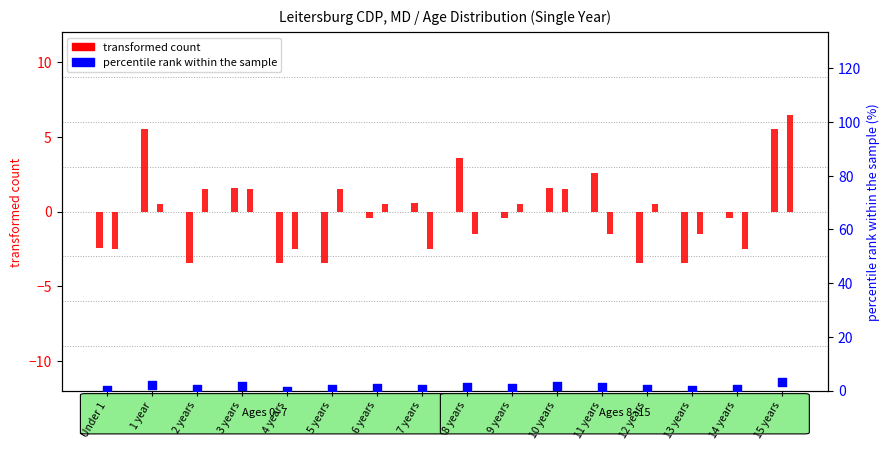

At how many categories does at least one series exceed 3?

3